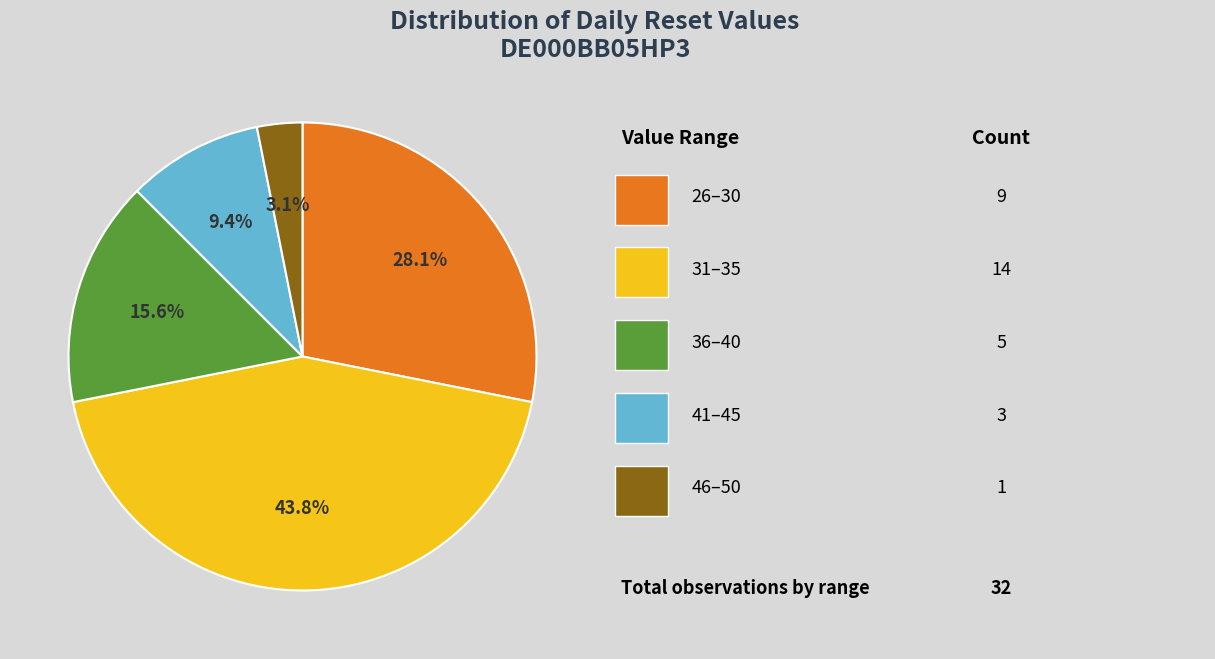

Is there a majority slice in this chart?

No